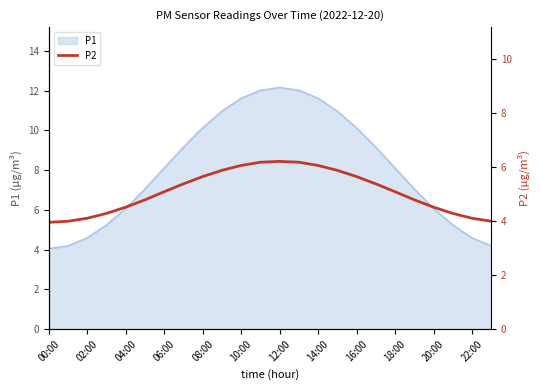

Is it true that P1 equals 8.1 at 18:00?

True